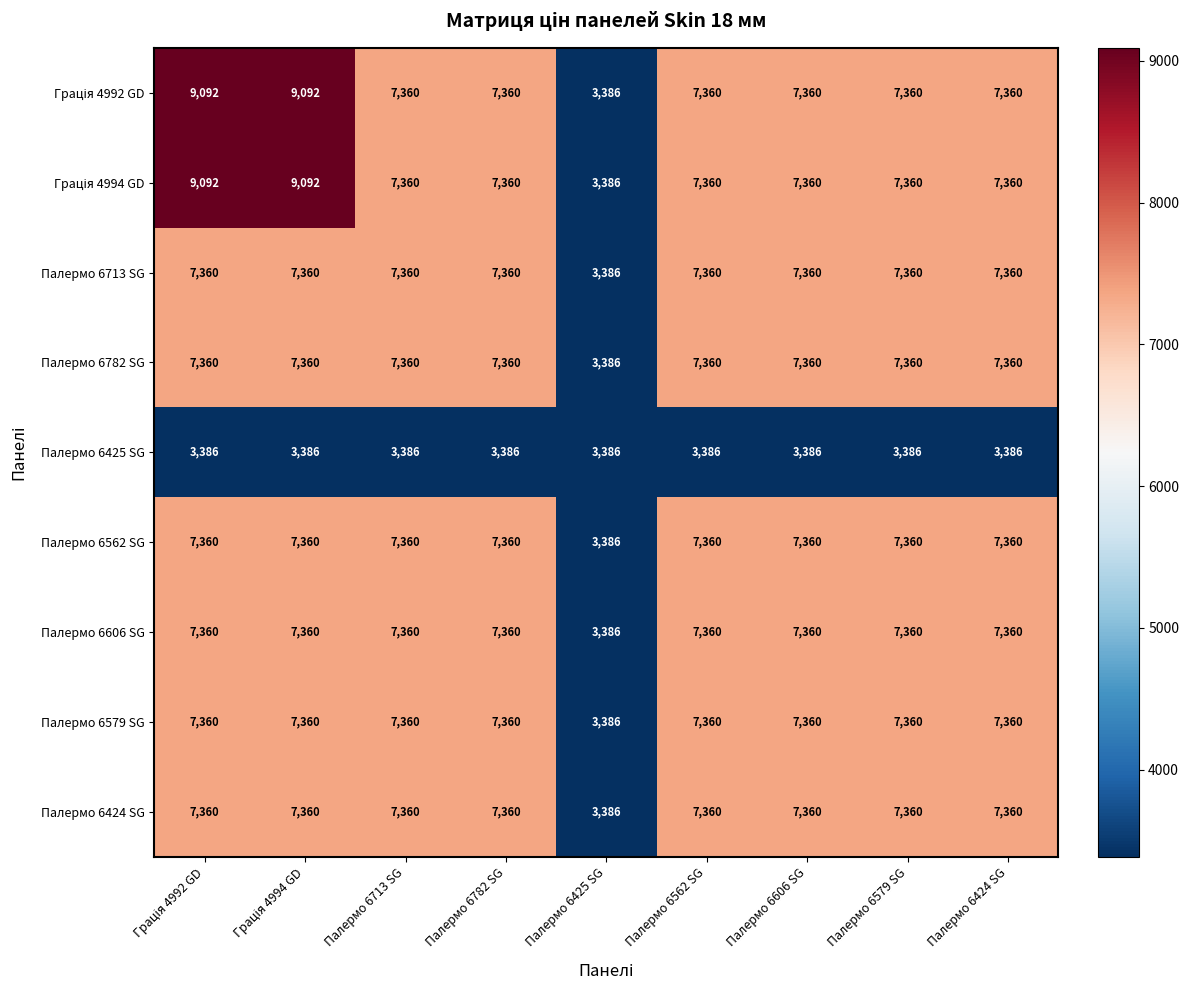

What is the difference between the highest and lowest values at Палермо 6562 SG?

3974